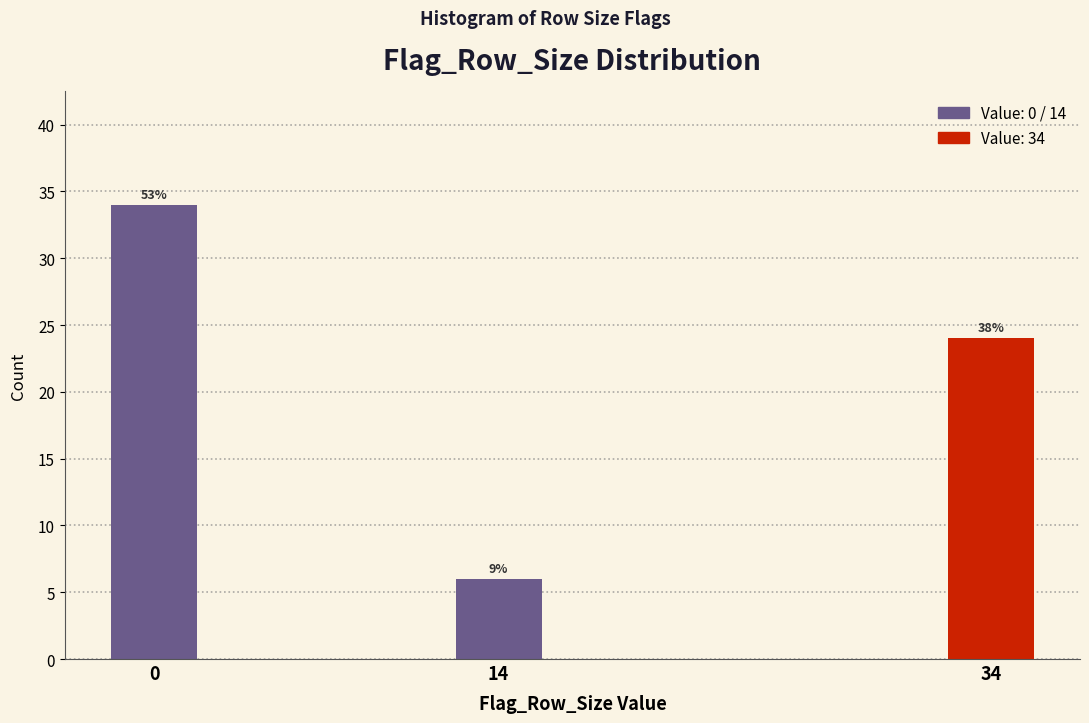

How many bars are there in total?

3